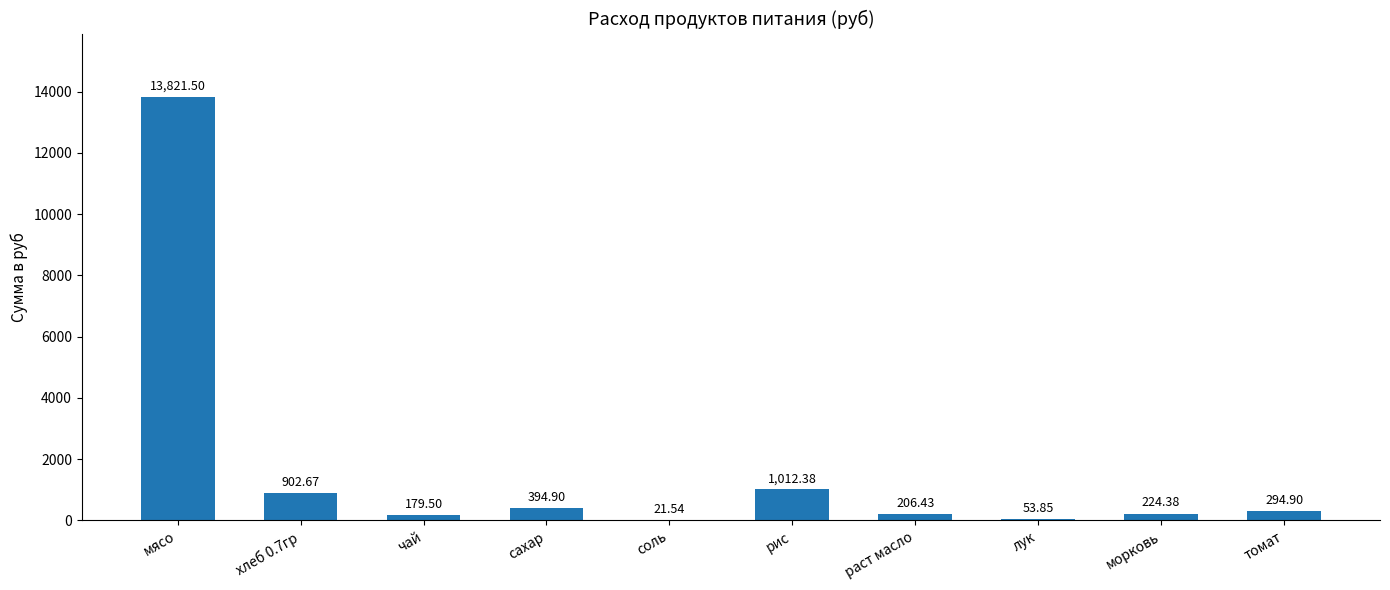

What is the sum of all values?

17112.0